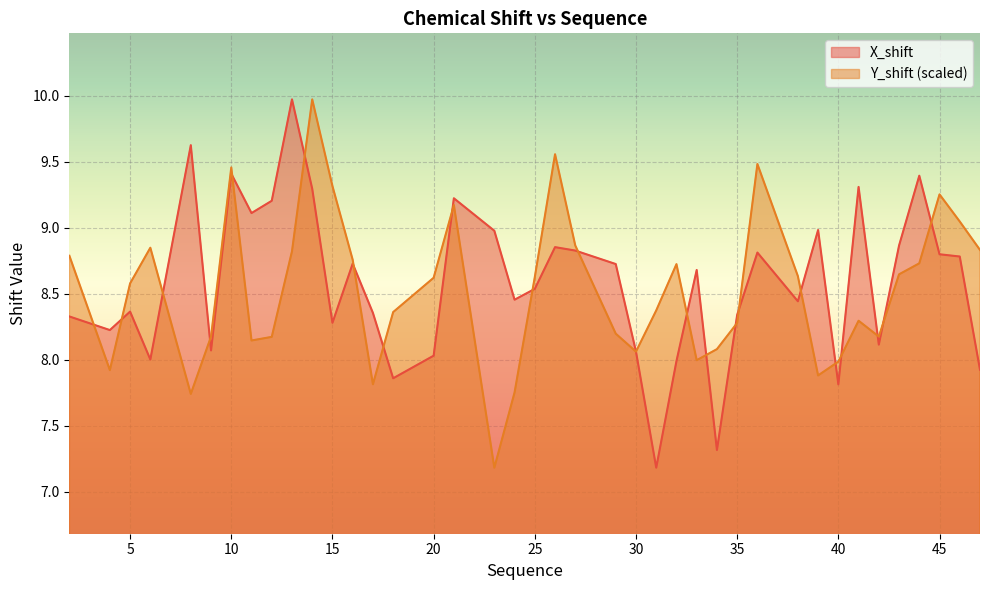

Which series has the largest total across all categories?

X_shift